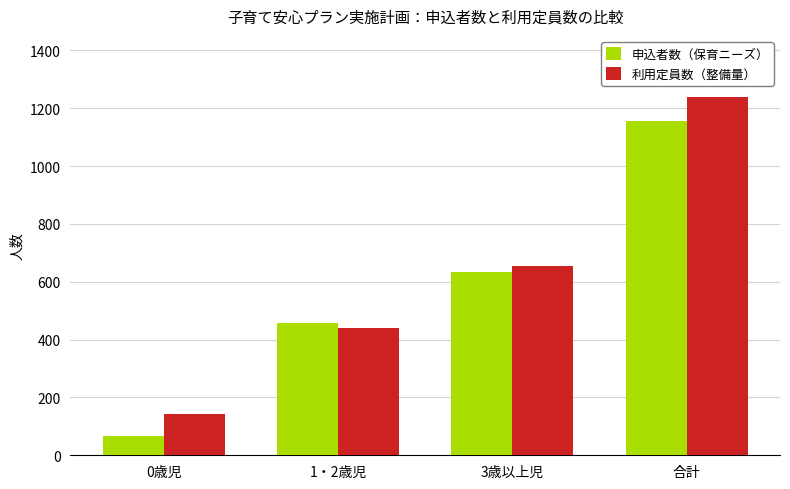

What is the sum of all 申込者数（保育ニーズ） values?

2314